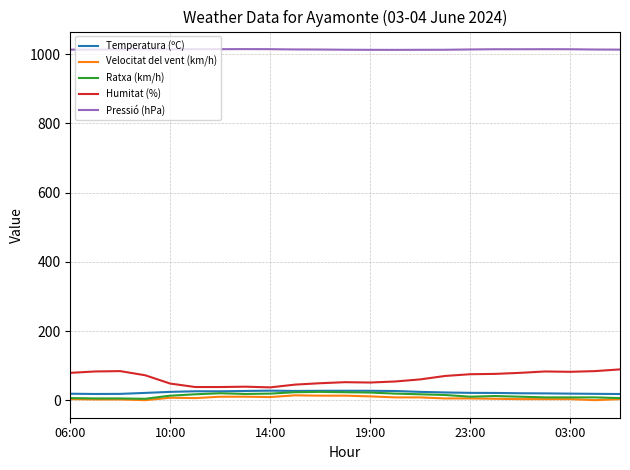

Which series has the largest total across all categories?

Pressió (hPa)